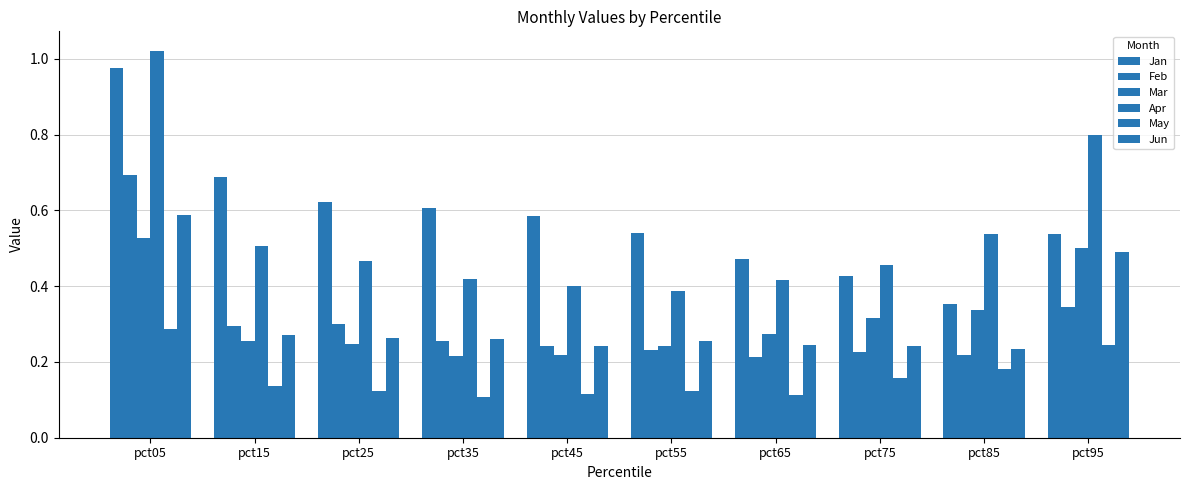

What is the difference between the Apr values at pct75 and pct05?

0.6